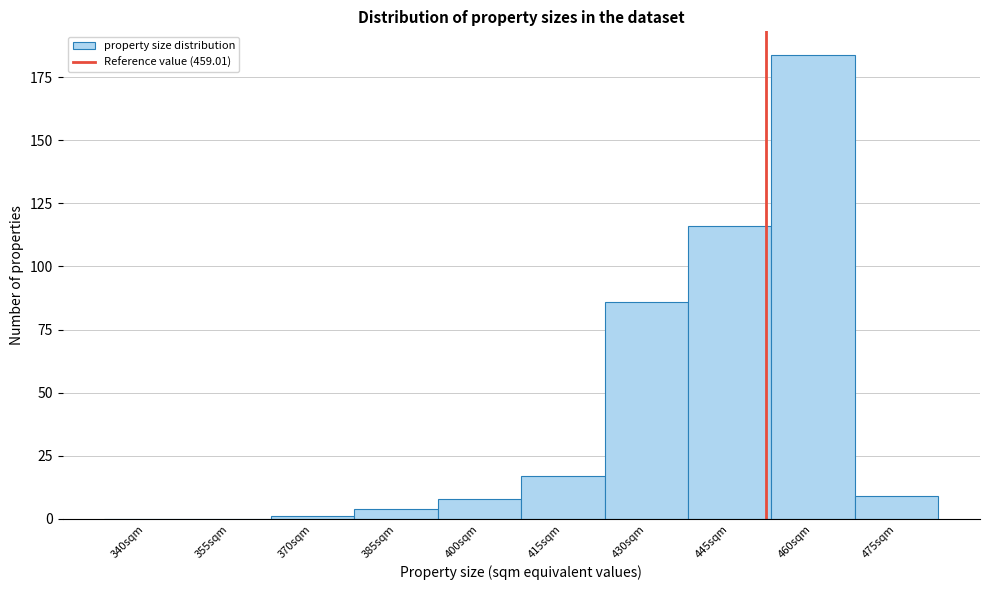

Reading left to right, extract all data points from this chart.

340sqm=0	355sqm=0	370sqm=1	385sqm=4	400sqm=8	415sqm=17	430sqm=86	445sqm=116	460sqm=184	475sqm=9